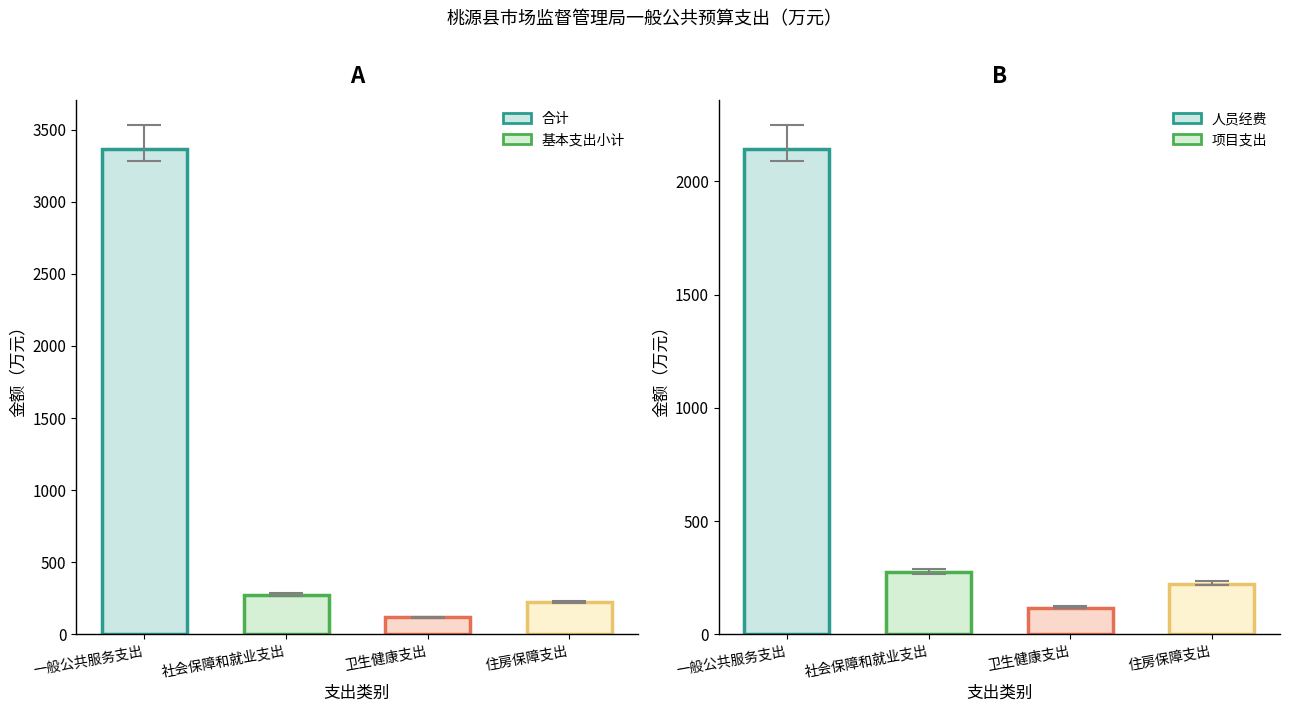

Which label corresponds to the largest value in the chart?

一般公共服务支出